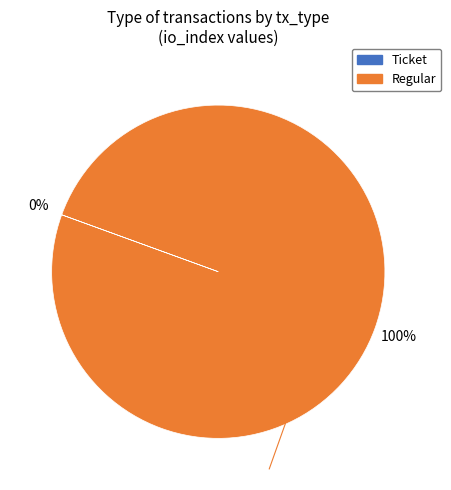

To the nearest percent, what is the average slice percentage?

50%